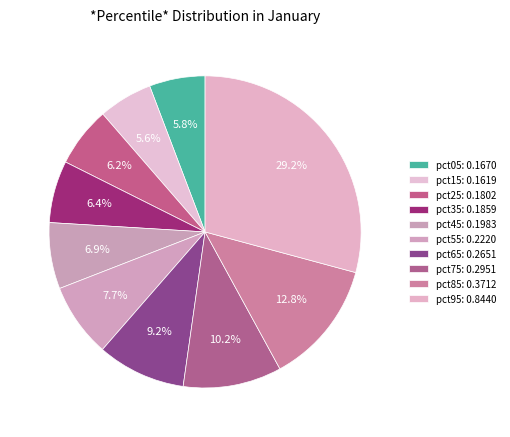

To the nearest percent, what is the average slice percentage?

10%